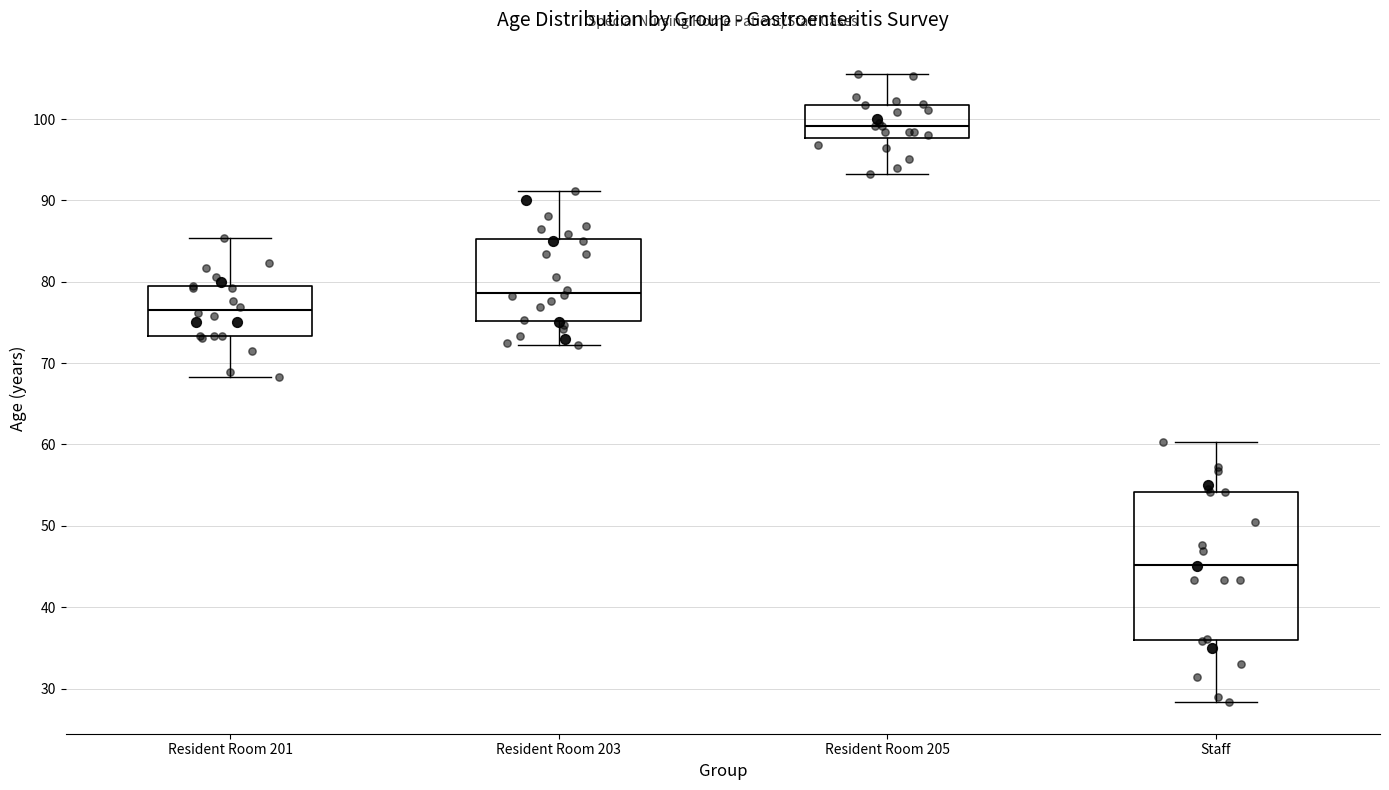

Reading left to right, transcribe this box plot: for each box, give where its median line is, the range the box spans, and where its two whiskers end, as read against the y-axis. The values are not printed on the chart, so give them approximately, as read against the axis.

Resident Room 201: median 76, box 73 to 79, whiskers 68 to 85
Resident Room 203: median 79, box 75 to 85, whiskers 72 to 91
Resident Room 205: median 99, box 98 to 102, whiskers 93 to 106
Staff: median 45, box 36 to 54, whiskers 28 to 60